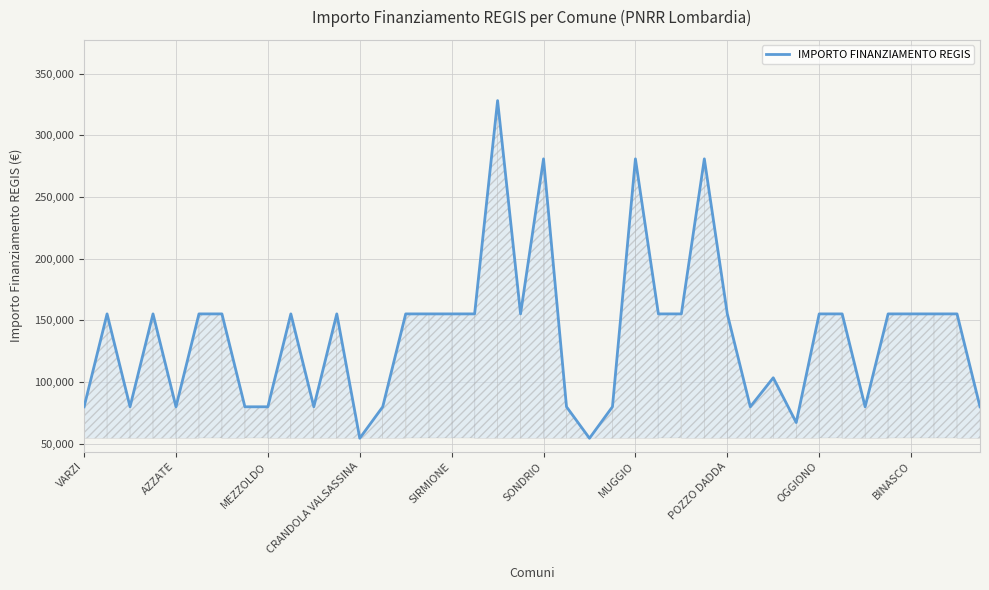

What is the smallest value displayed?

54412